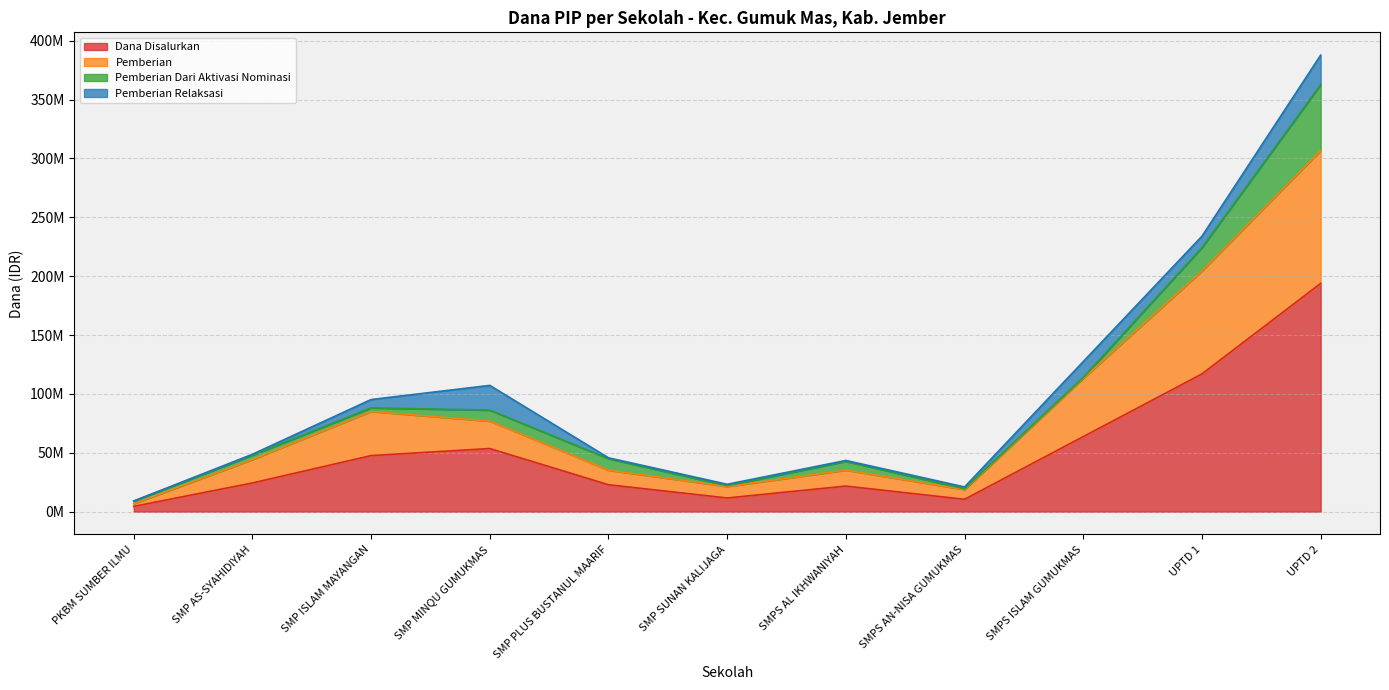

True or false: Dana Disalurkan and Pemberian intersect in this chart.

False